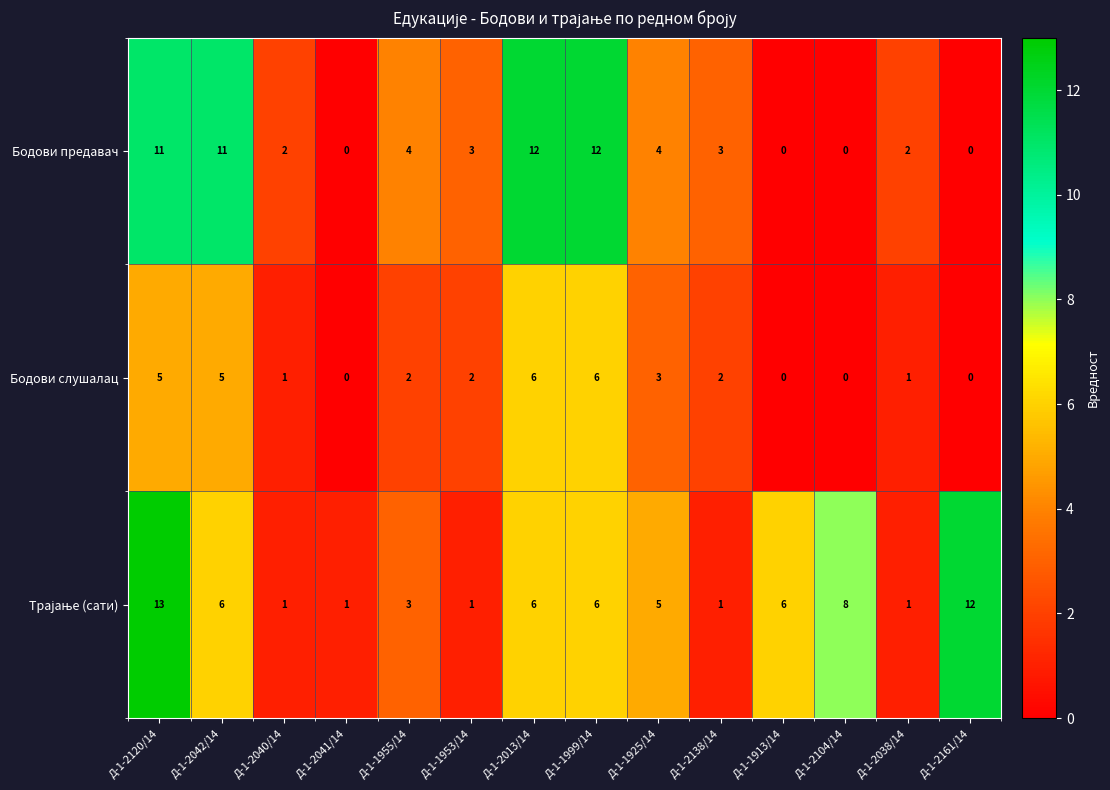

Count the Бодови слушалац values in the range 0 to 5.

12